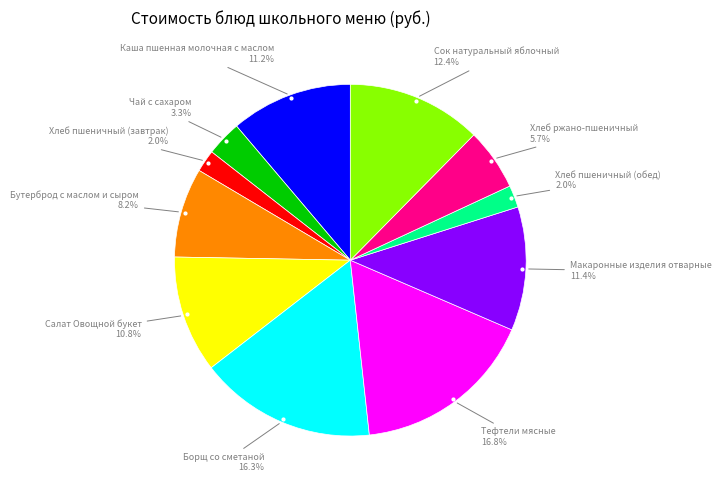

Is there a majority slice in this chart?

No